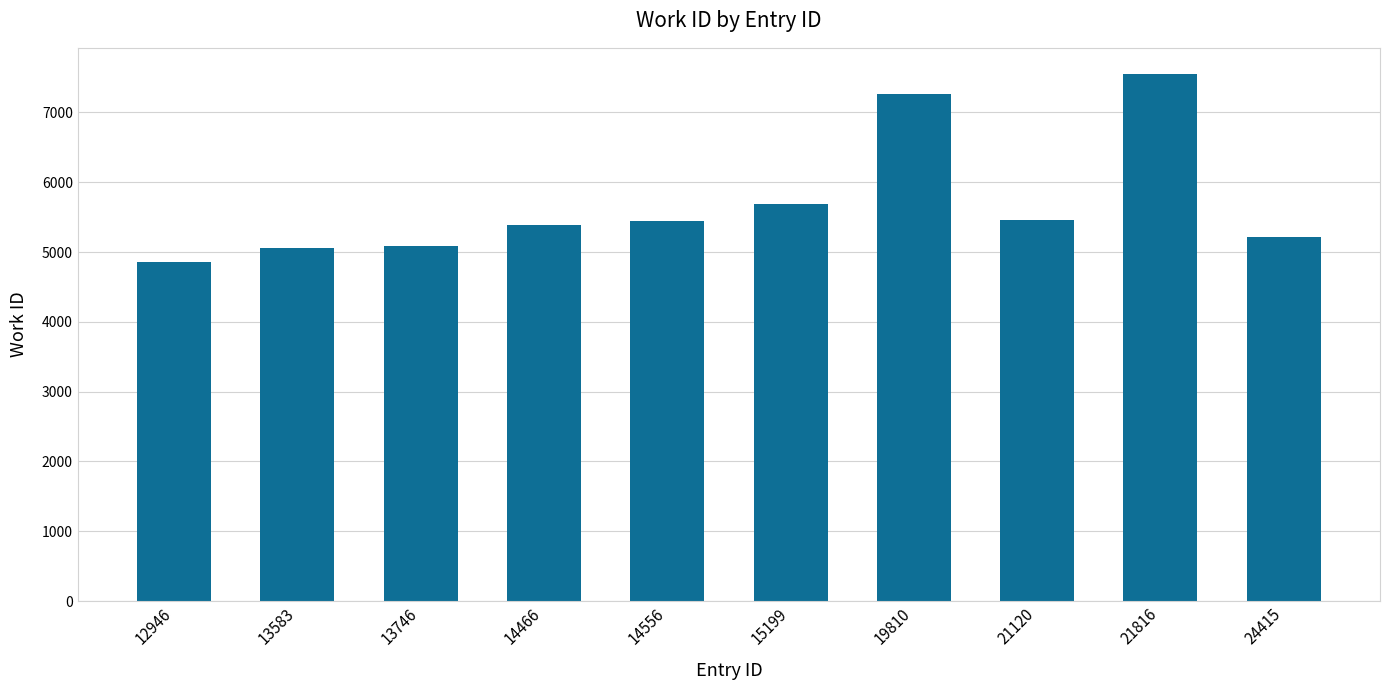

At which label is the value closest to 6199?

15199